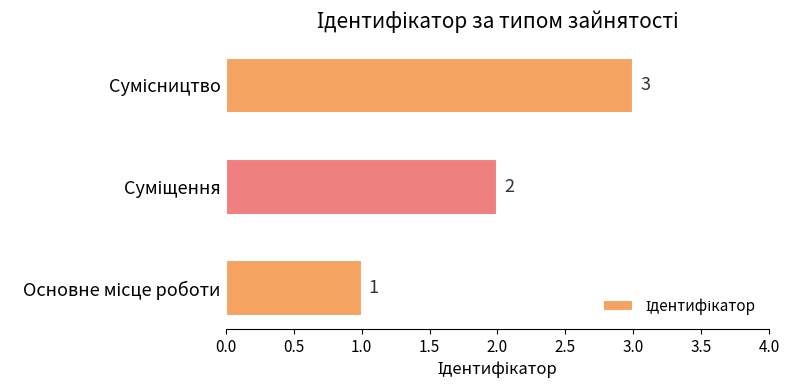

Count the number of categories in the chart.

3